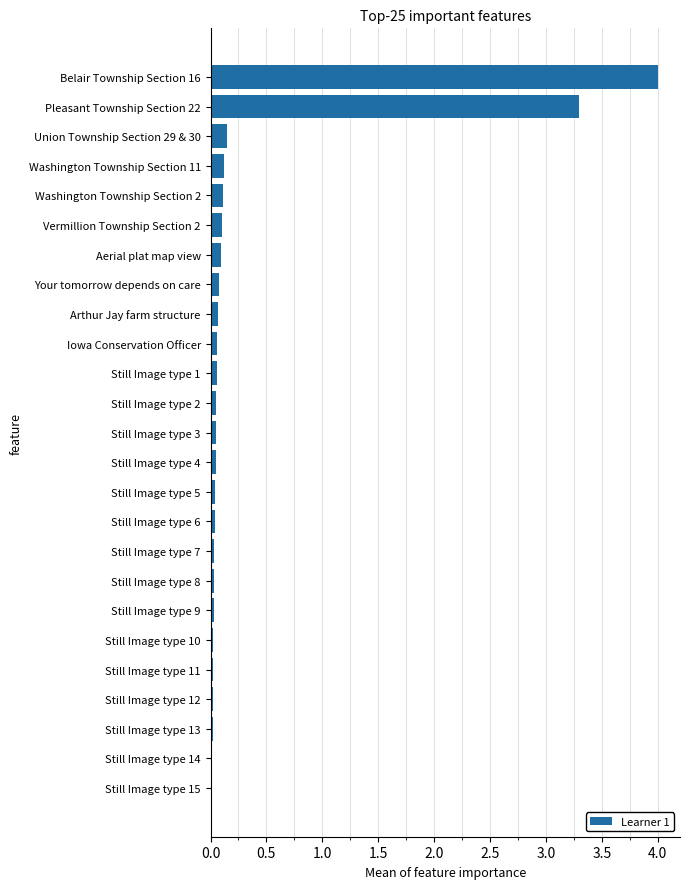

What value does the data have at Pleasant Township Section 22?

3.3